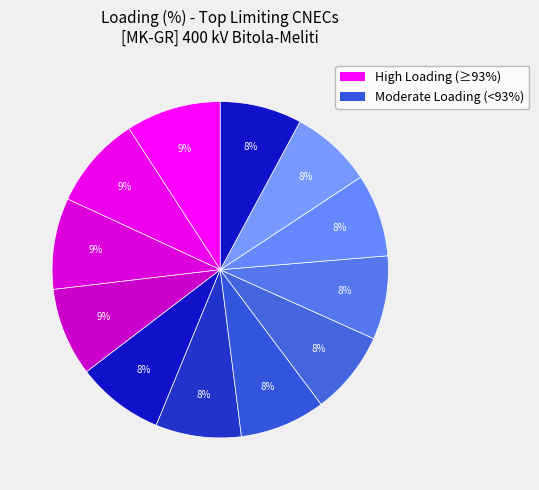

Is there a majority slice in this chart?

No